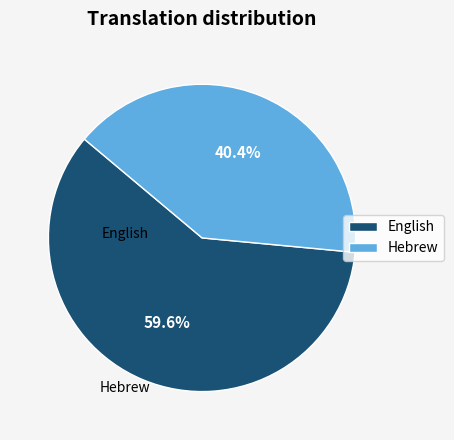

True or false: Hebrew accounts for 32% of the total.

False